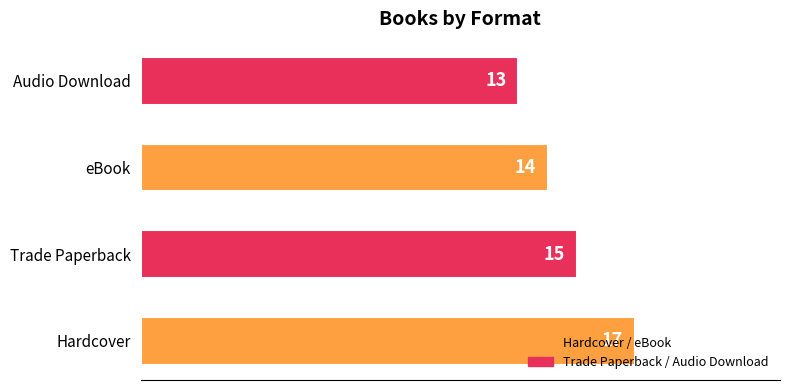

The chart shows a value of 14 at eBook. True or false?

True